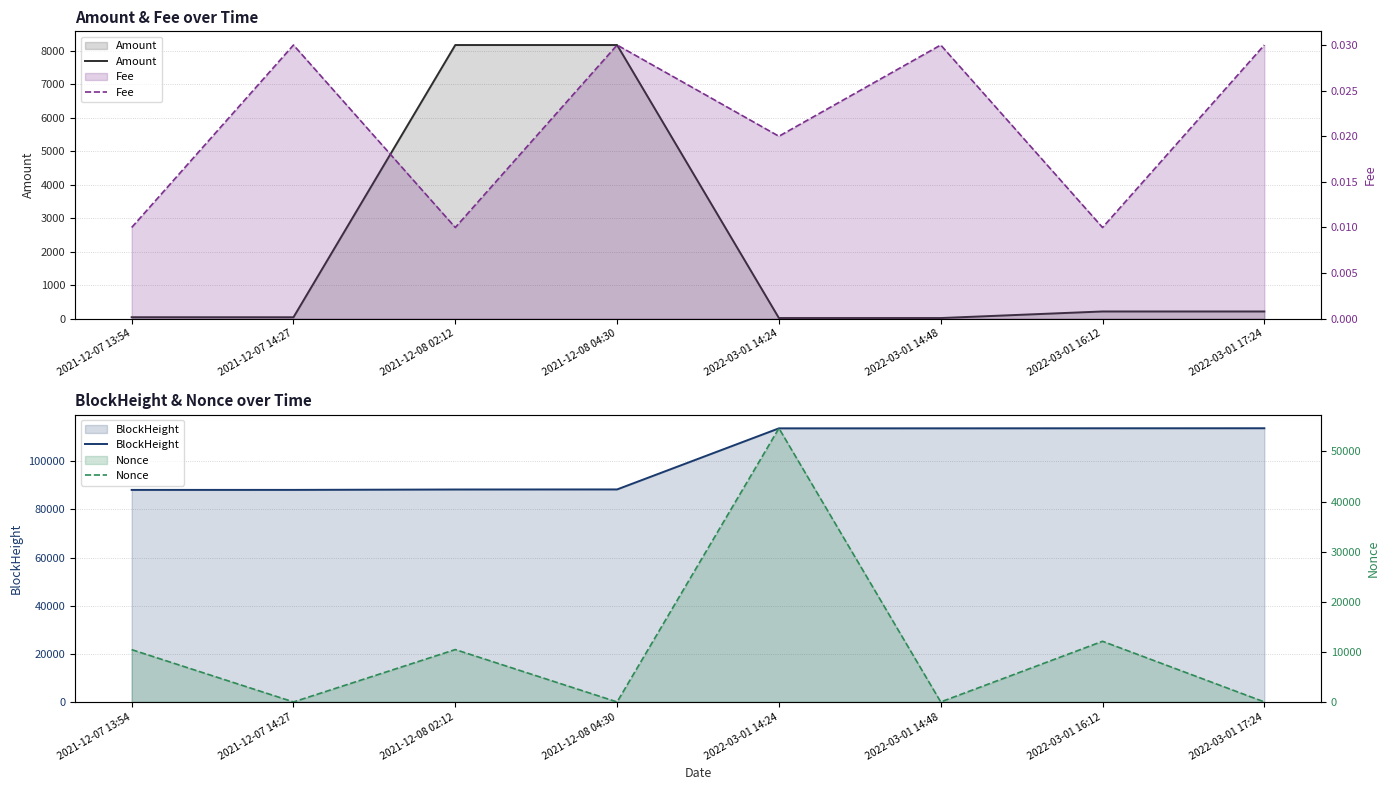

Rank the series by their maximum value, from highest to lowest.

BlockHeight, Nonce, Amount, Fee